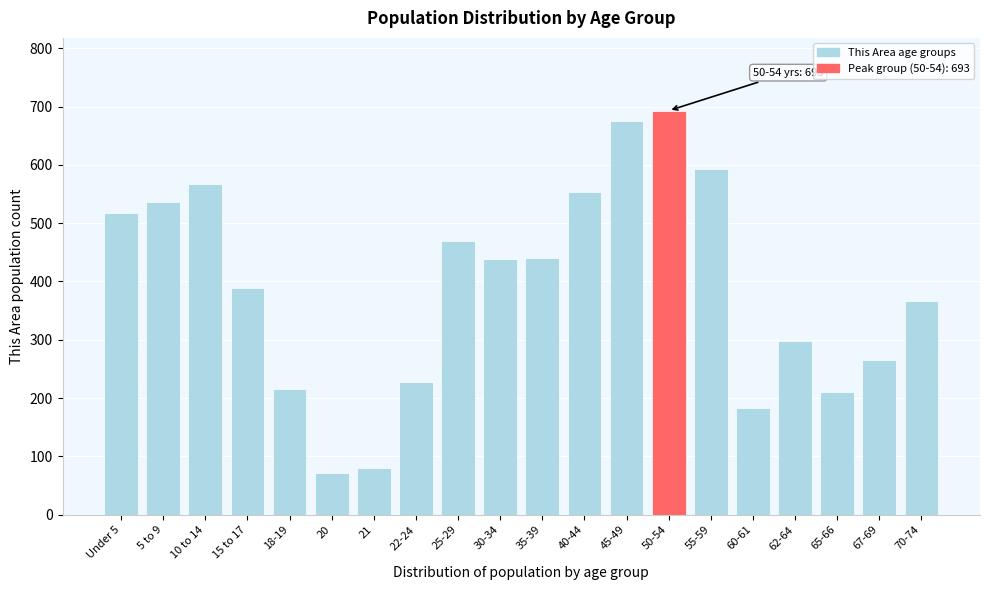

What is the difference between the second highest and minimum values?

605